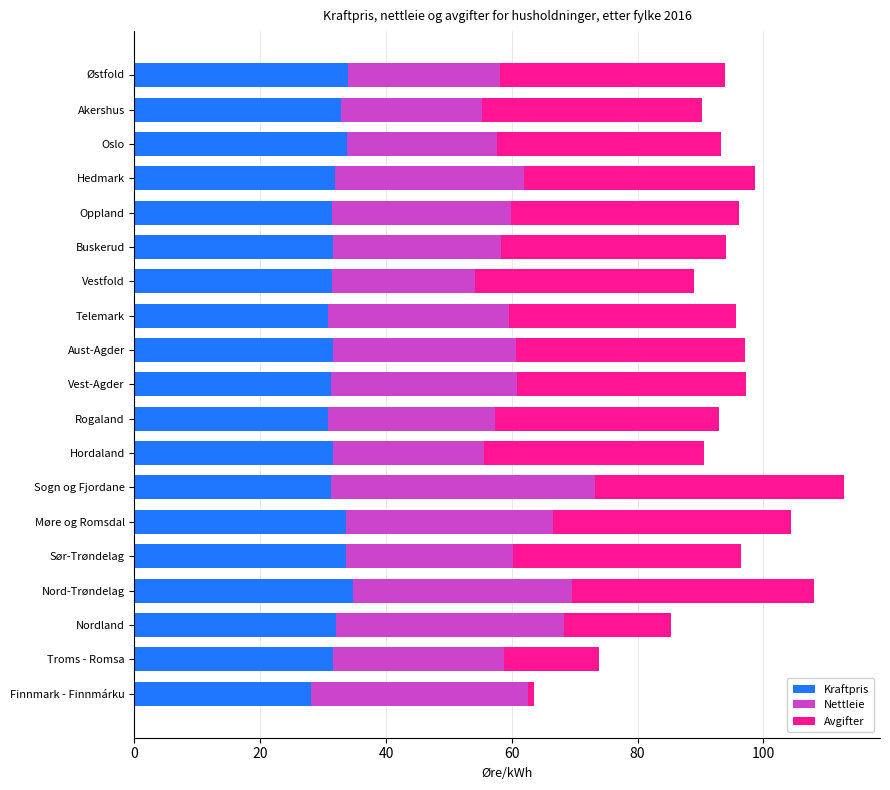

What is the total value across all series at Vestfold?

89.0